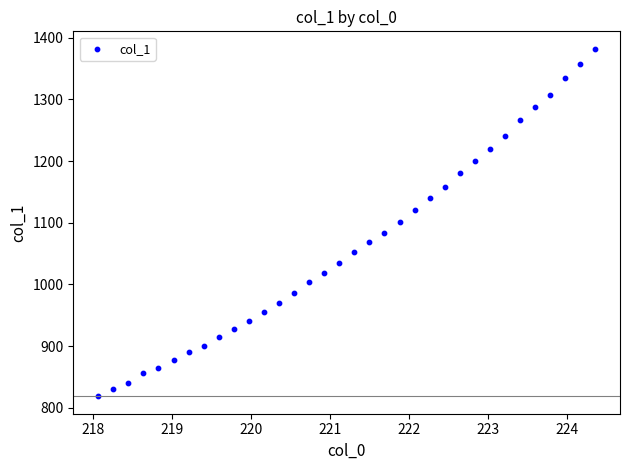

What is the range of Y values (max minus min)?

563.8